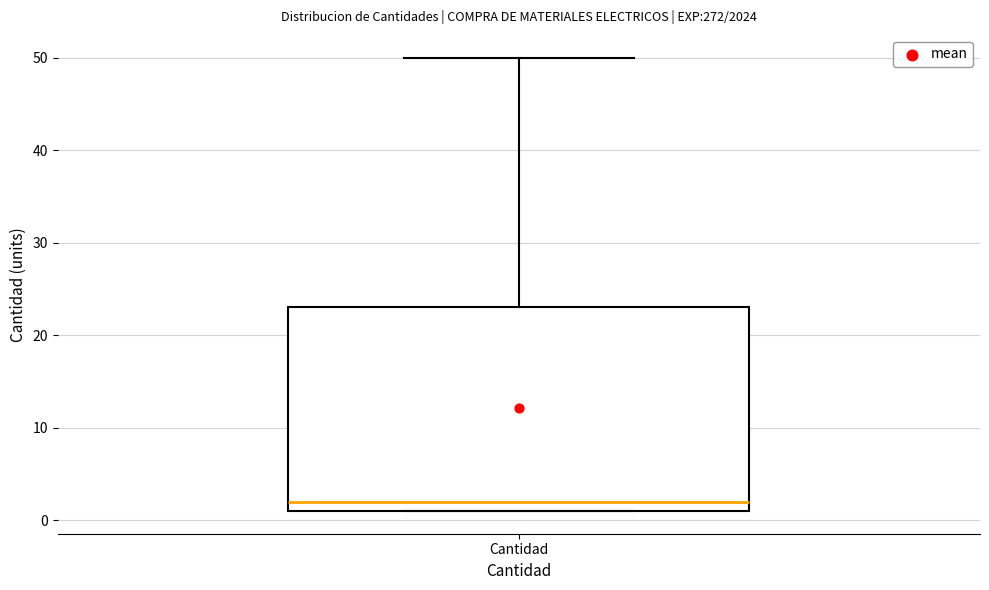

Where is the lower edge of the box for Cantidad on the y-axis? The values are not printed on the chart, so give them approximately, as read against the axis.

1